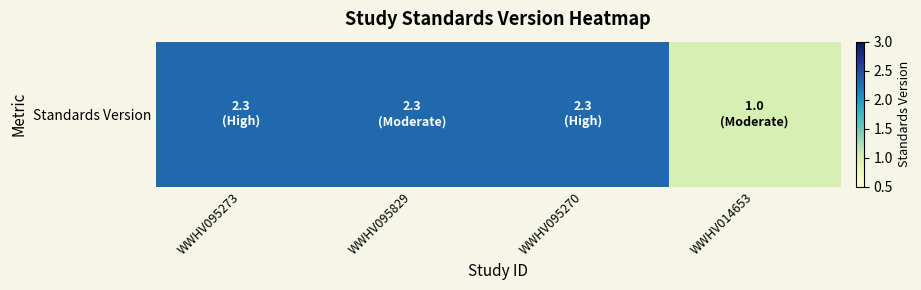

Count the number of values greater than 2.

3